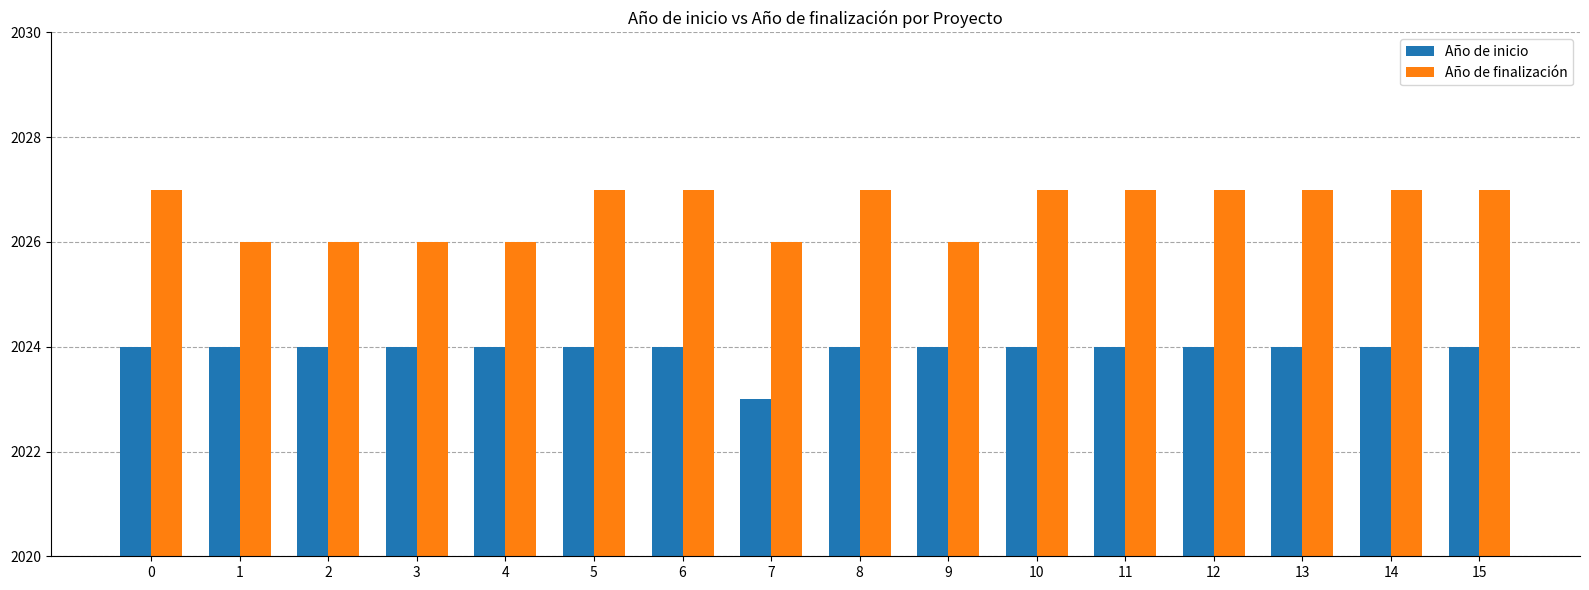

What are all the series names shown in the legend?

Año de inicio, Año de finalización